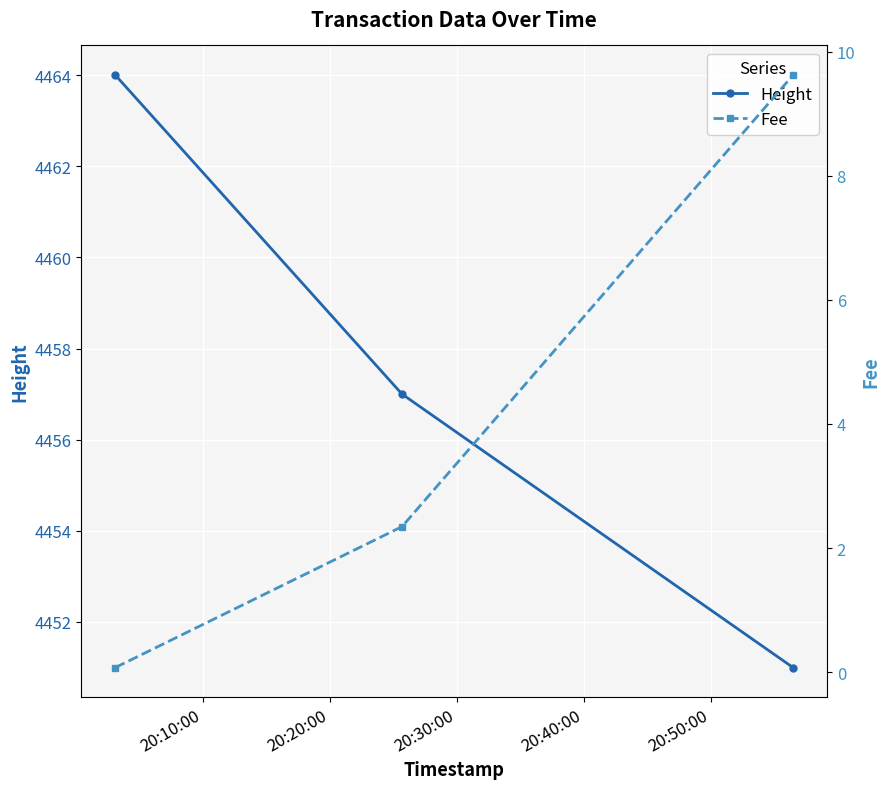

What is the value of the Height point at the 2nd from the left?

4457